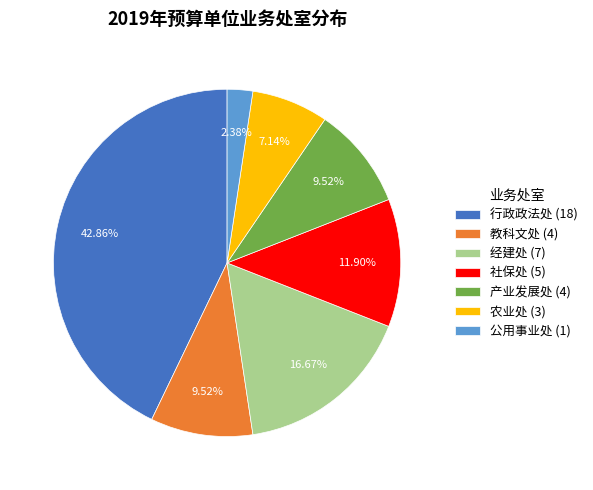

Between 产业发展处 (4) and 经建处 (7), which is larger?

经建处 (7)